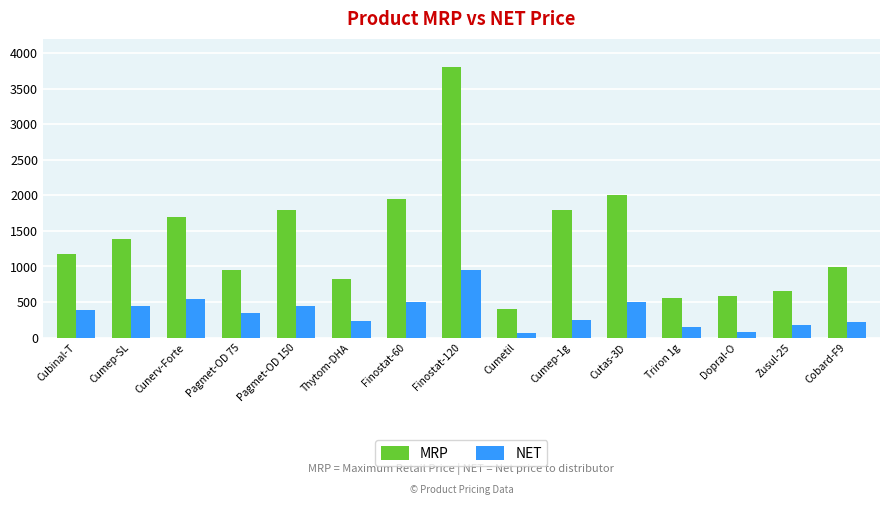

What is the highest value of the NET series?

950